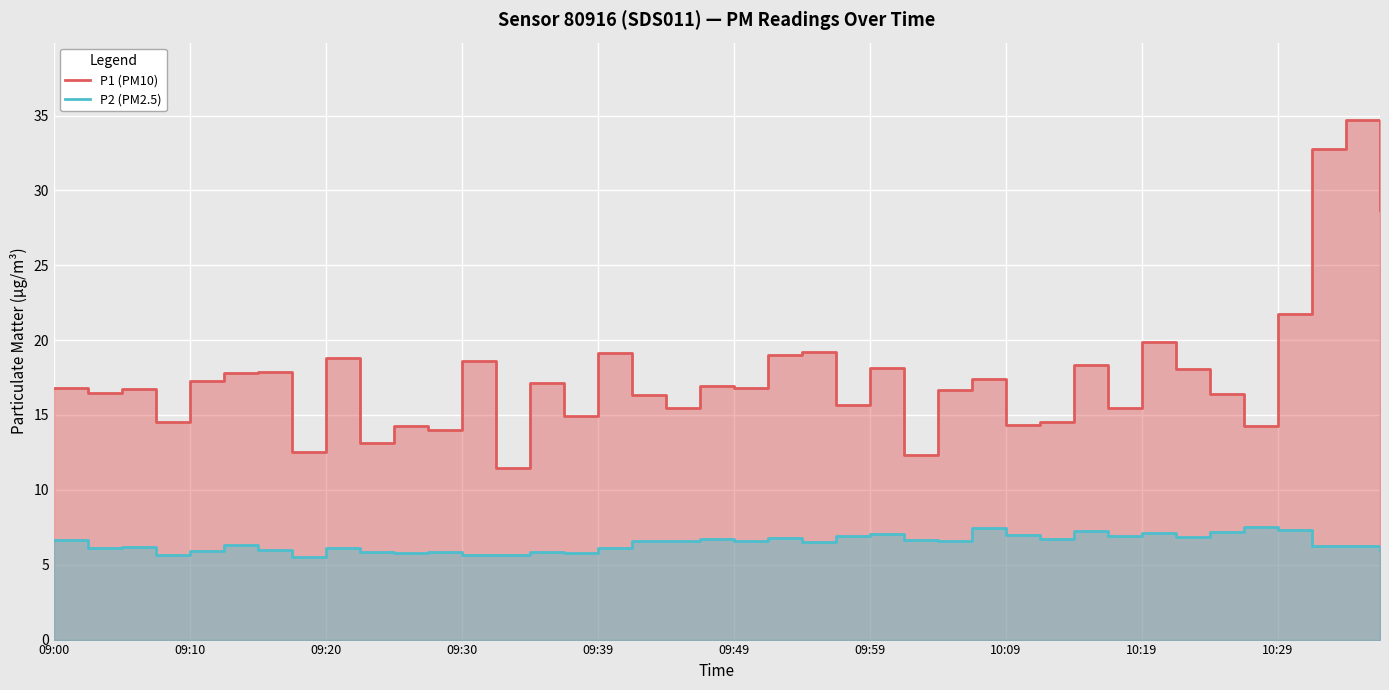

What is the difference between the maximum and minimum values in the P2 (PM2.5) series?

2.0